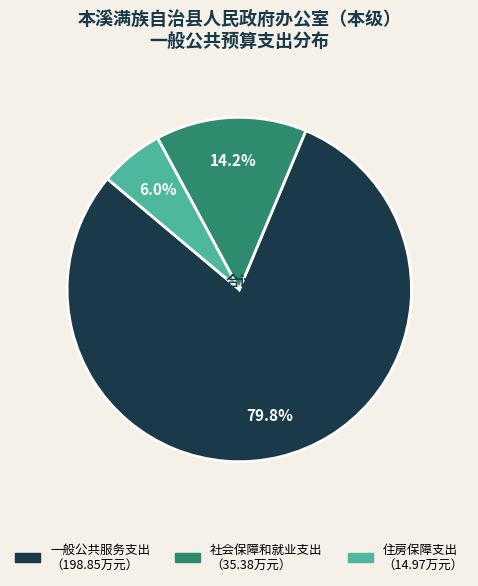

Rank the categories by value from lowest to highest.

住房保障支出, 社会保障和就业支出, 一般公共服务支出